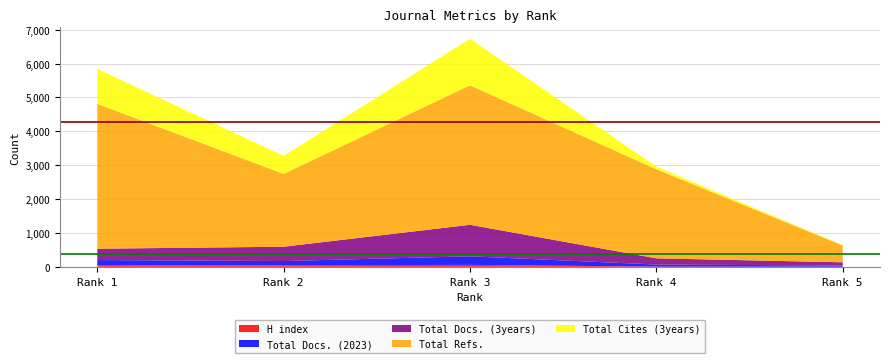

Reading left to right, what are all the values shown in this chart?

H index: 37	49	58	7	4
Total Docs. (2023): 164	123	253	61	36
Total Docs. (3years): 334	422	930	183	94
Total Refs.: 4273	2150	4117	2627	497
Total Cites (3years): 1035	529	1372	78	12